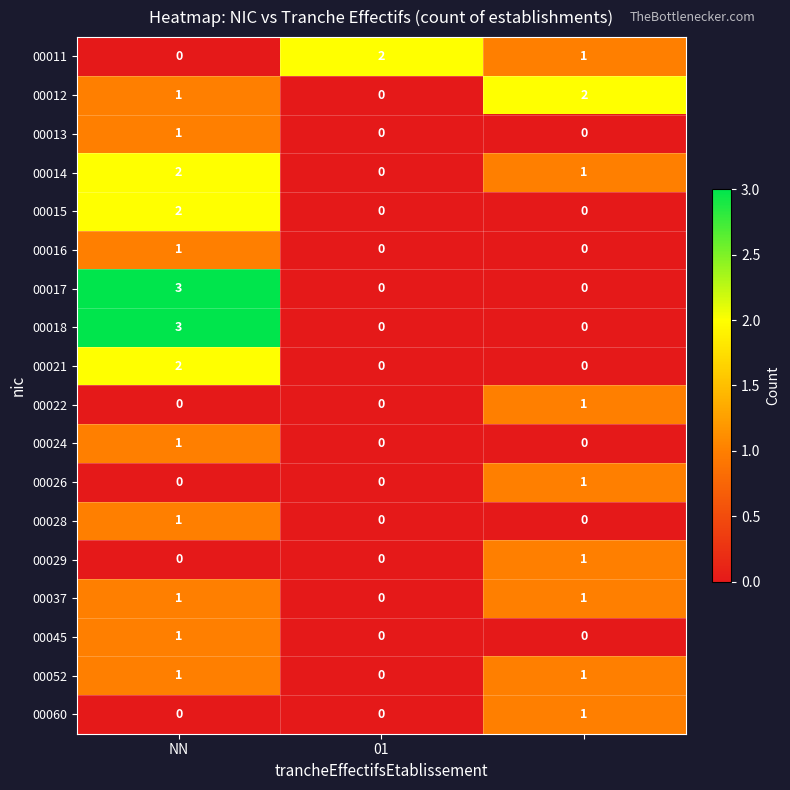

Count the number of data series in this chart.

18